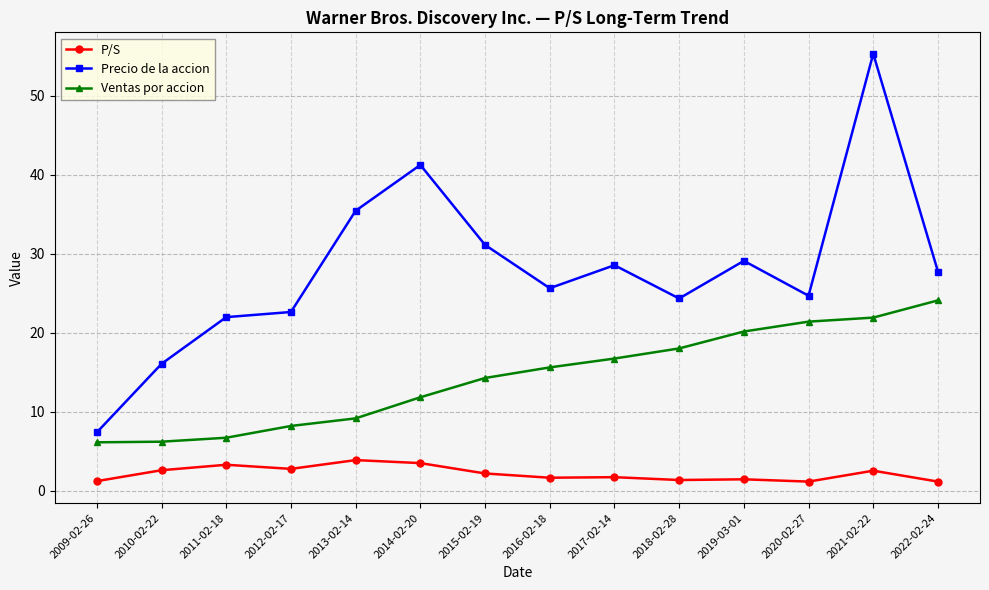

At which label does Ventas por accion first exceed 15?

2016-02-18